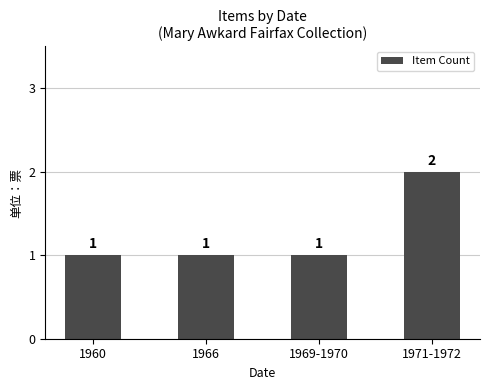

Which label corresponds to the largest value in the chart?

1971-1972